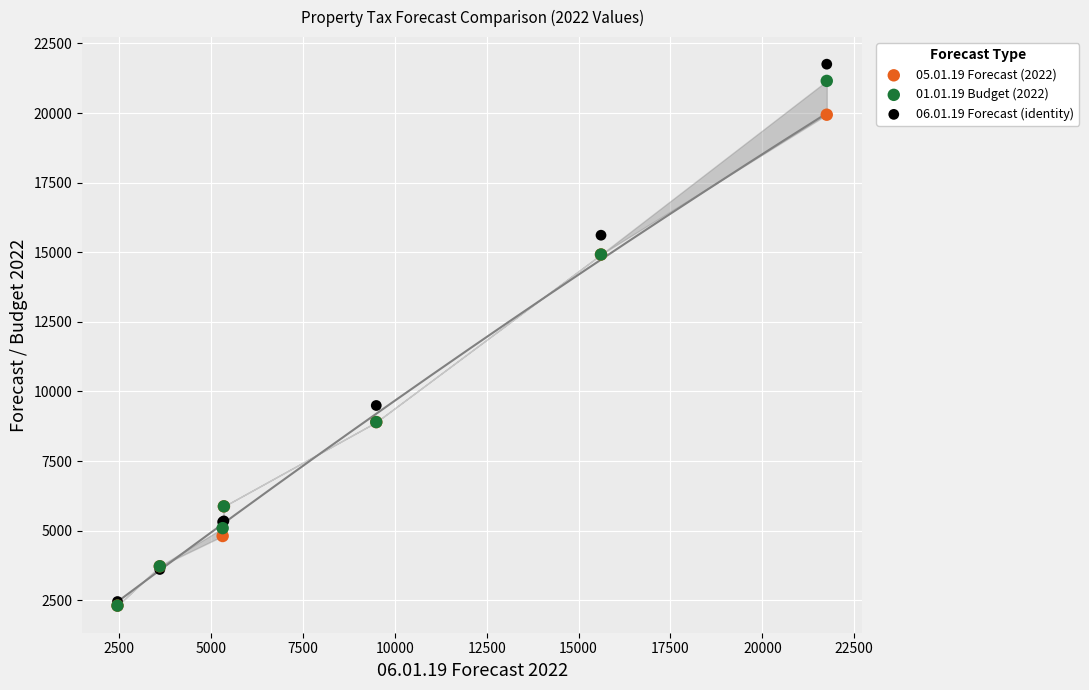

What are all the series names shown in the legend?

05.01.19 Forecast (2022), 01.01.19 Budget (2022), 06.01.19 Forecast (identity)